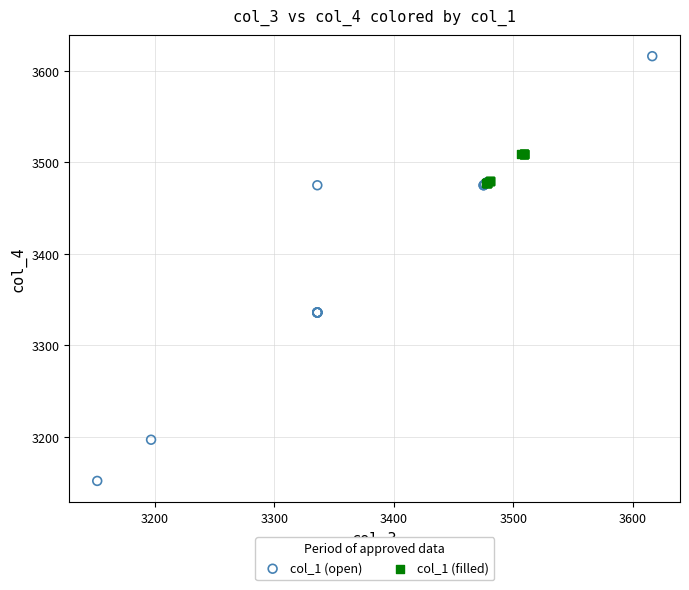

Which series has the largest Y range (max minus min)?

col_1 (open)